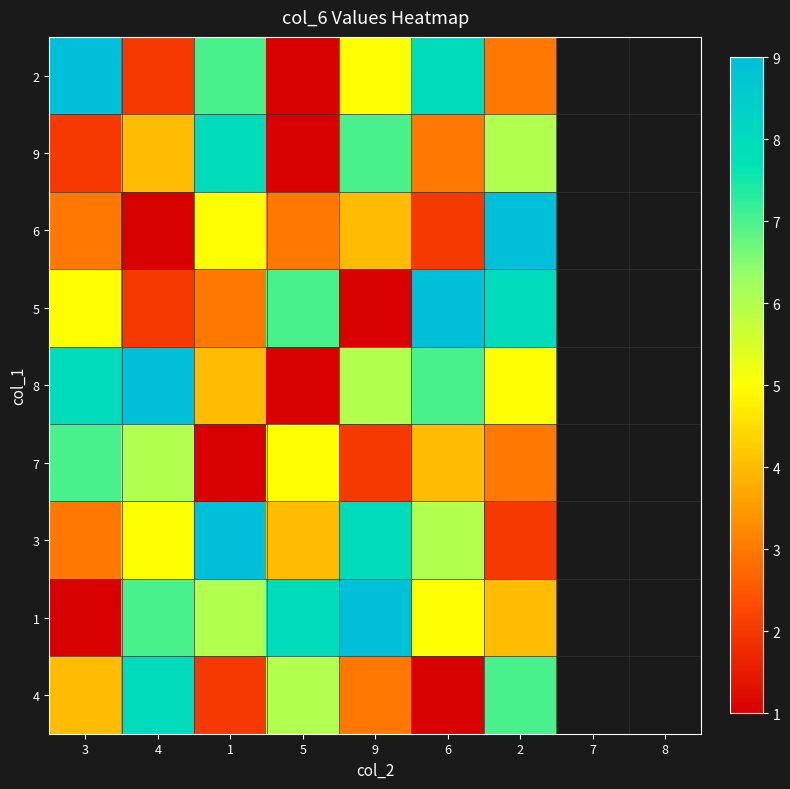

Count the number of data series in this chart.

9